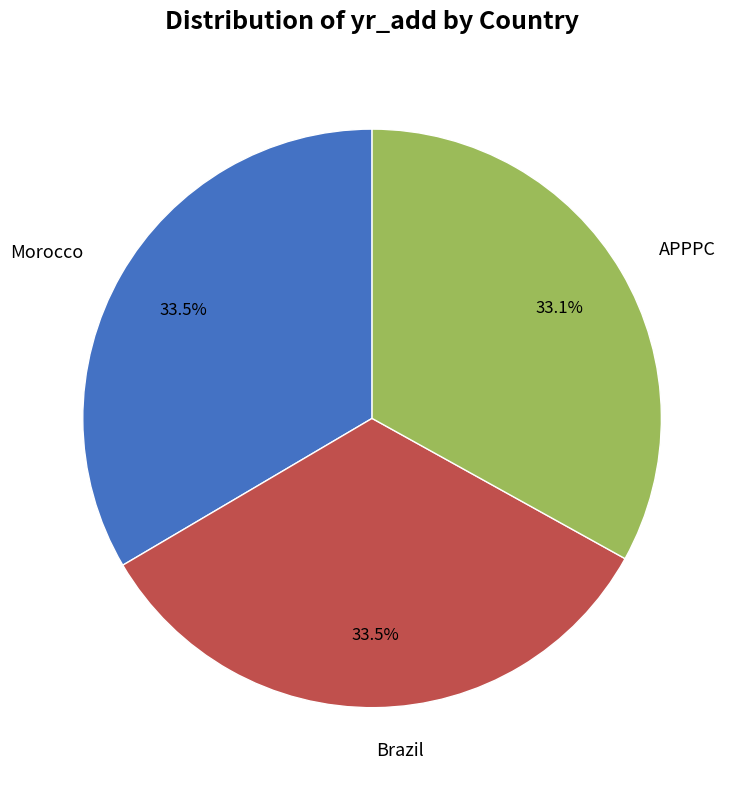

To the nearest percent, what is the average slice percentage?

33%